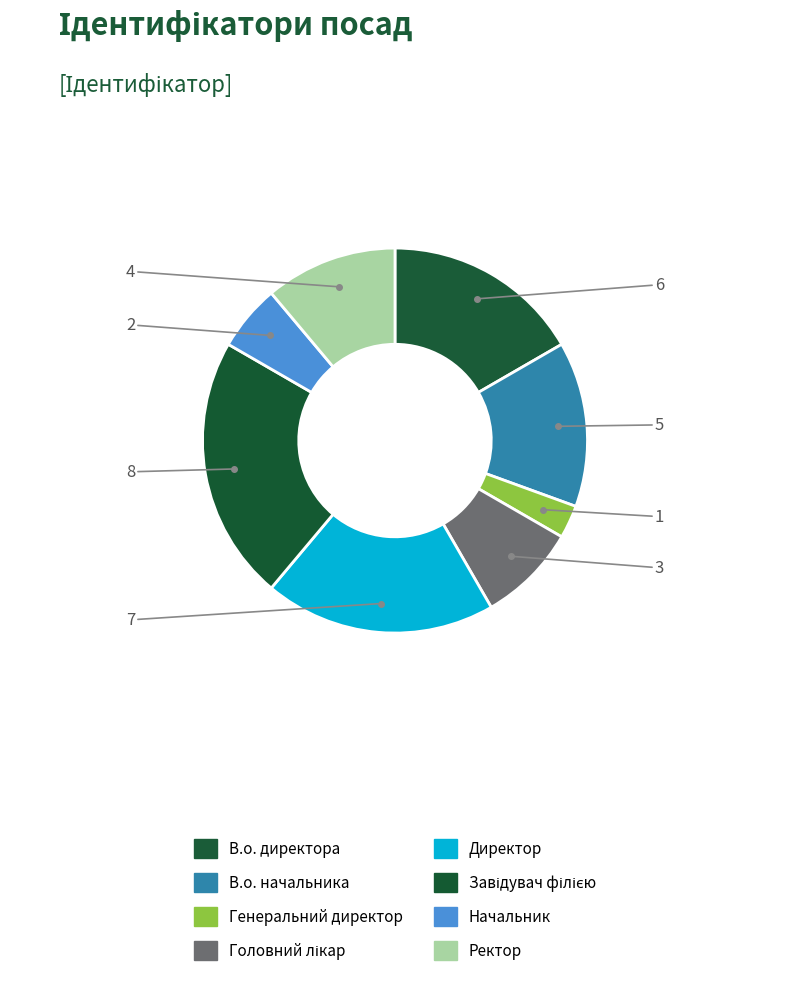

True or false: В.о. директора accounts for 17% of the total.

True